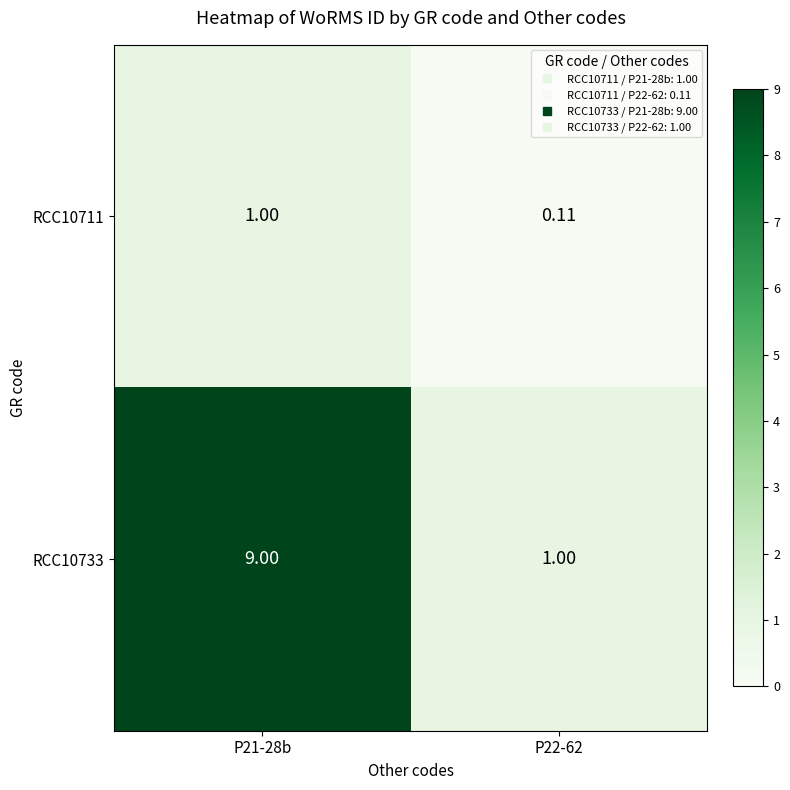

Is the value of RCC10711 at P22-62 greater than the value of RCC10733 at P21-28b?

No